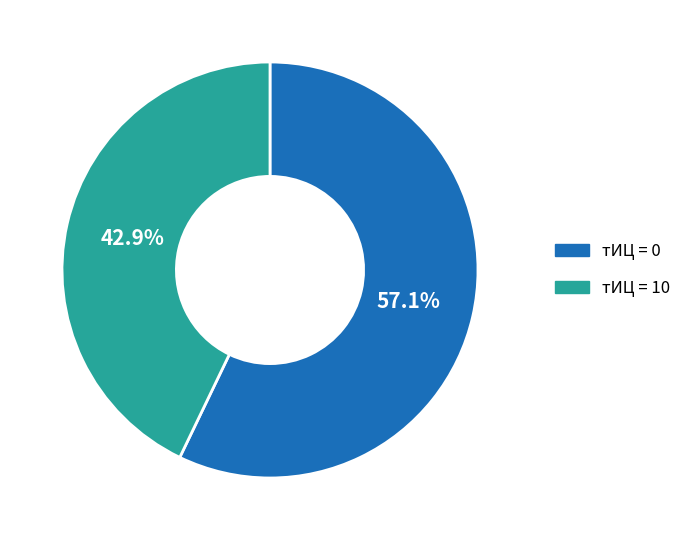

Which slice is the smallest?

тИЦ = 10